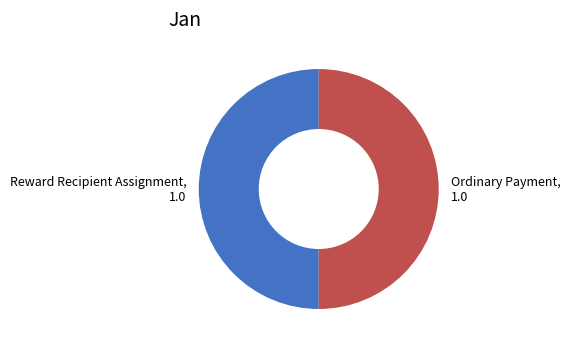

Is it true that Ordinary Payment, 1.0 is 57% of the pie?

False